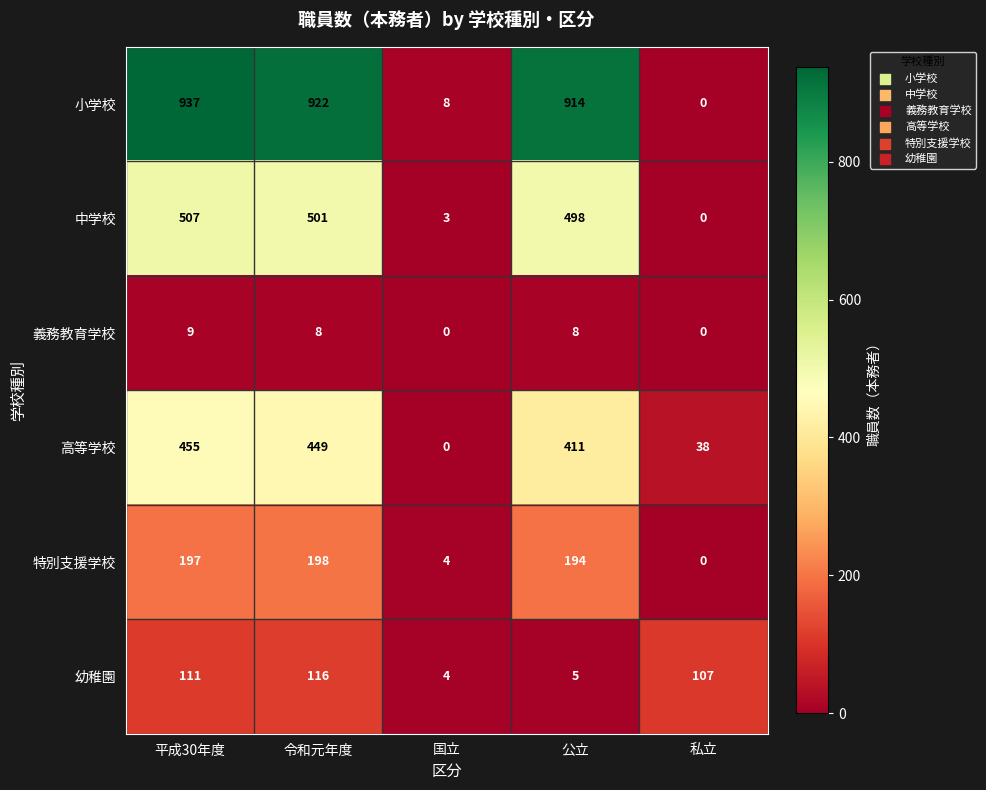

How many series are shown in this chart?

6